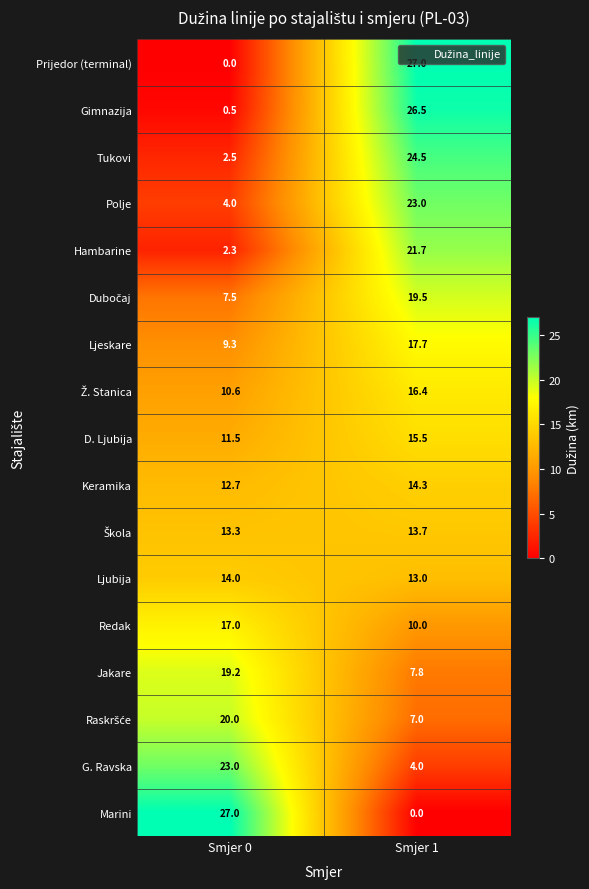

What is the approximate value of Polje at Smjer 1?

23.0